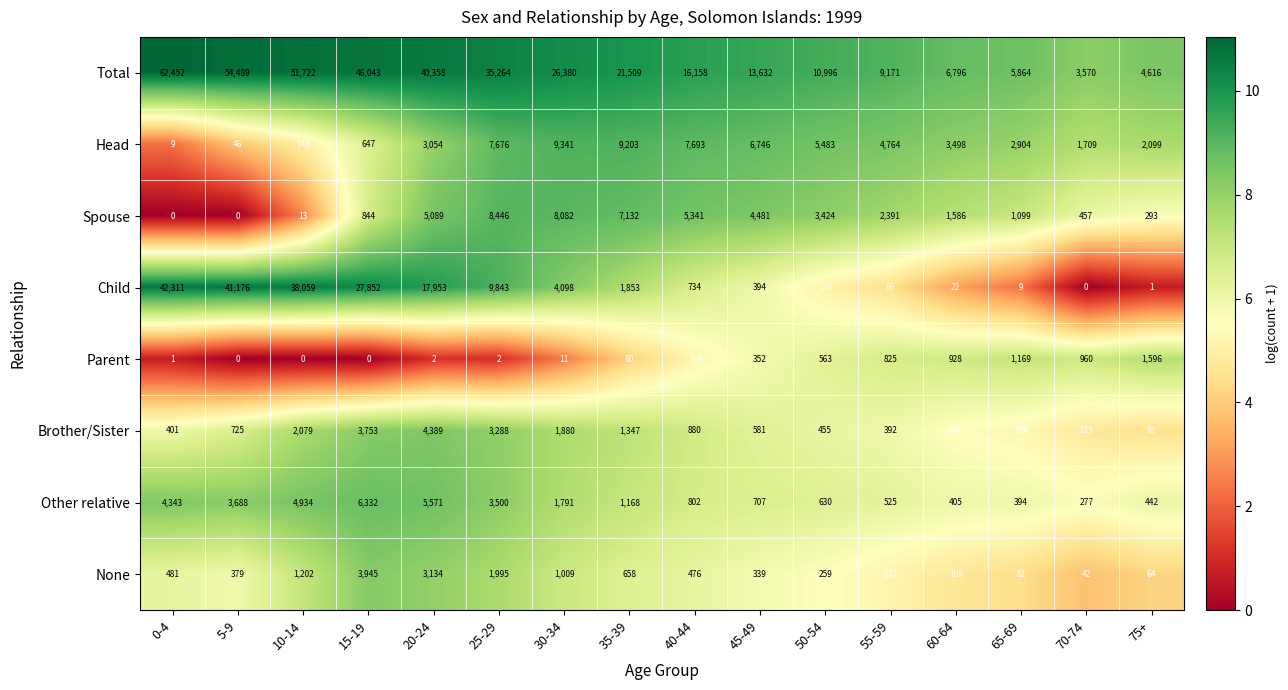

What is the difference between the maximum and minimum values in the Total series?

58882